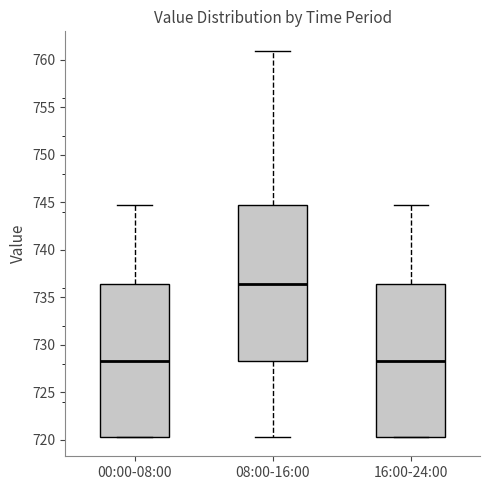

Reading left to right, read every box against the y-axis: the position of its median line, the range the box covers, and the ends of its whiskers. The values are not printed on the chart, so give them approximately, as read against the axis.

00:00-08:00: median 728.5, box 720.5 to 736.5, whiskers 720.5 to 744.5
08:00-16:00: median 736.5, box 728.5 to 744.5, whiskers 720.5 to 761.0
16:00-24:00: median 728.5, box 720.5 to 736.5, whiskers 720.5 to 744.5